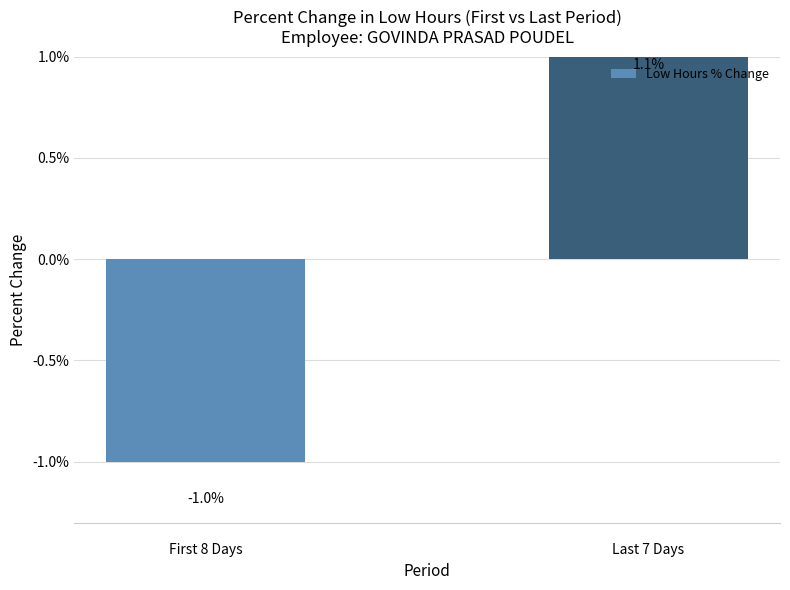

The value at First 8 Days is -1.7. True or false?

False